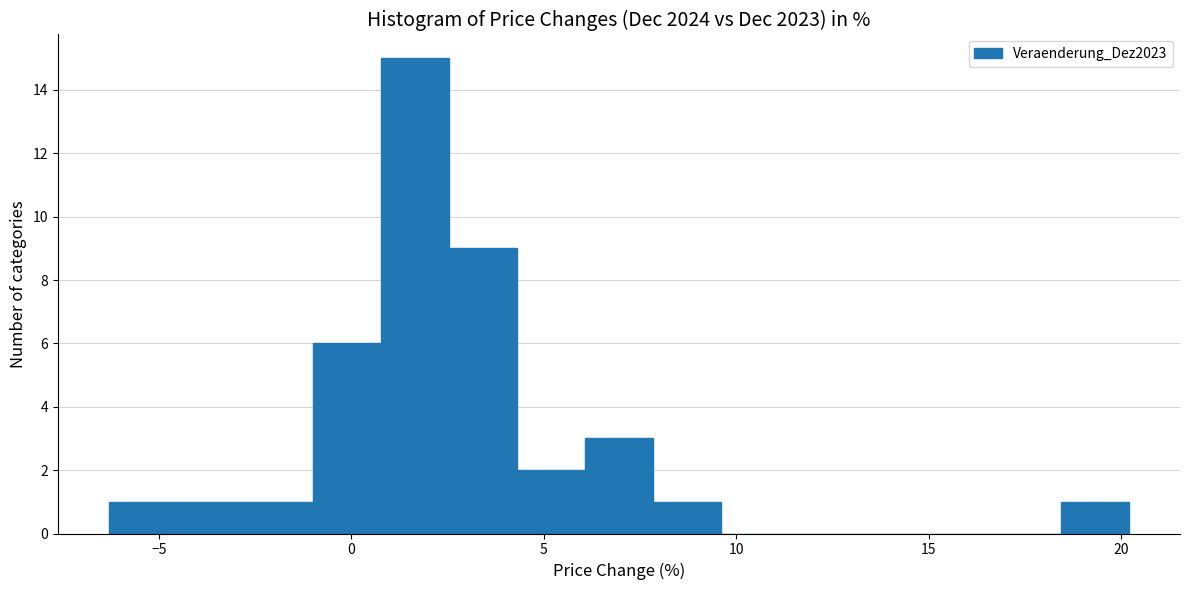

Read against the x-axis, roughly where is the centre of the tallest bar?

1.5